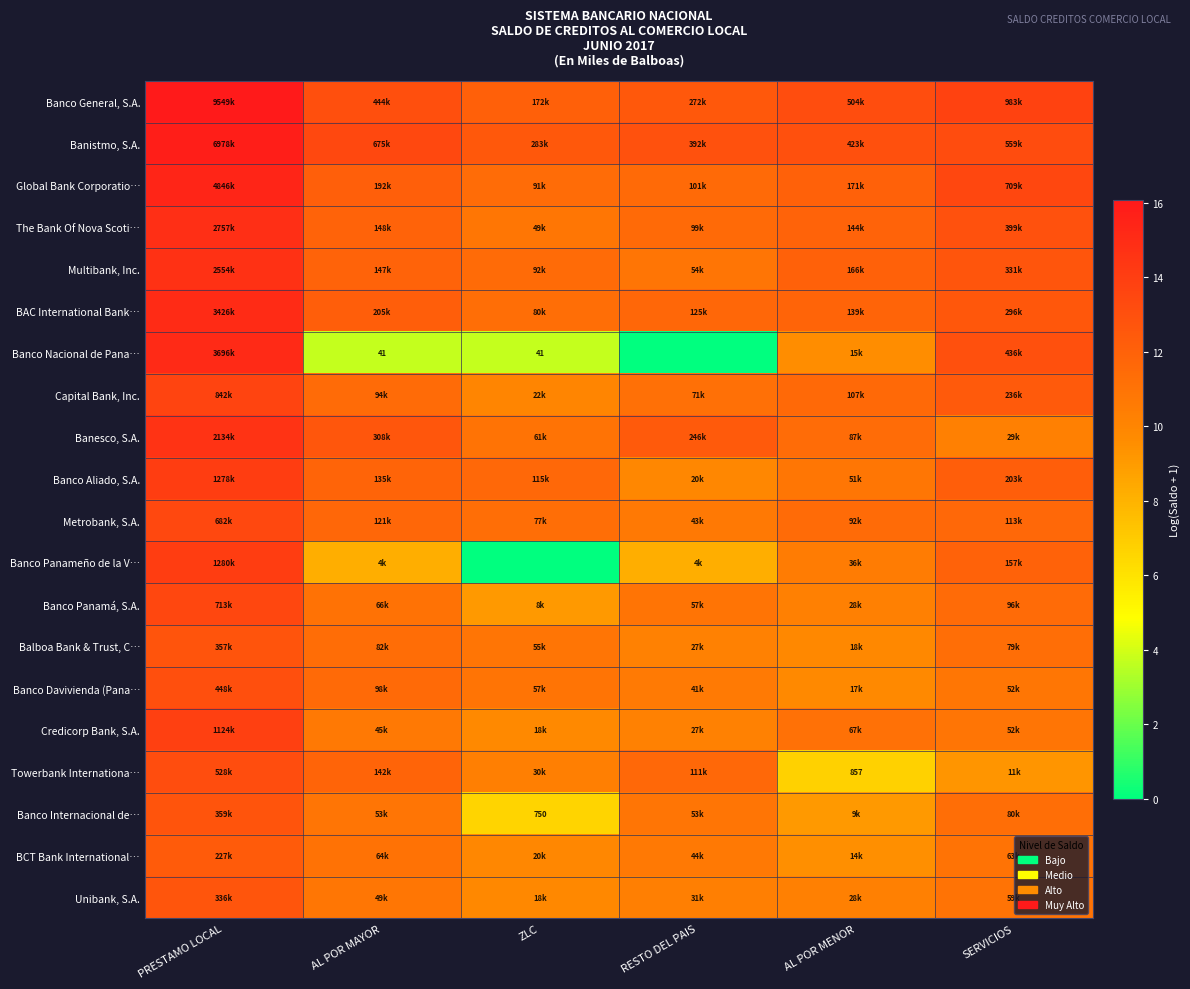

Is it true that Multibank, Inc. equals 11.4 at ZLC?

True